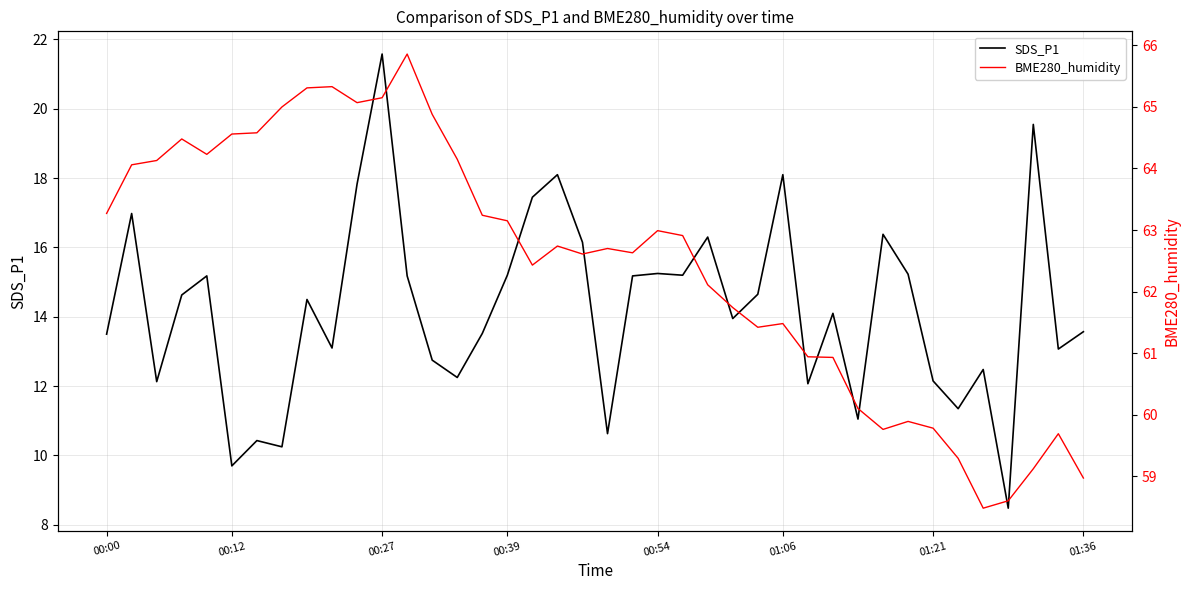

Reading right to left, transcribe all the data shown in this chart.

SDS_P1: 13.6	13.1	19.6	8.5	12.5	11.3	12.2	15.2	16.4	11.1	14.1	12.1	18.1	14.7	13.9	16.3	15.2	15.2	15.2	10.6	16.1	18.1	17.4	15.2	13.5	12.2	12.8	15.2	21.6	17.8	13.1	14.5	10.2	10.4	9.7	15.2	14.6	12.1	17.0	13.5
BME280_humidity: 59.0	59.7	59.1	58.6	58.5	59.3	59.8	59.9	59.8	60.1	60.9	60.9	61.5	61.4	61.7	62.1	62.9	63.0	62.6	62.7	62.6	62.7	62.4	63.1	63.2	64.2	64.9	65.9	65.2	65.1	65.3	65.3	65.0	64.6	64.6	64.2	64.5	64.1	64.1	63.3